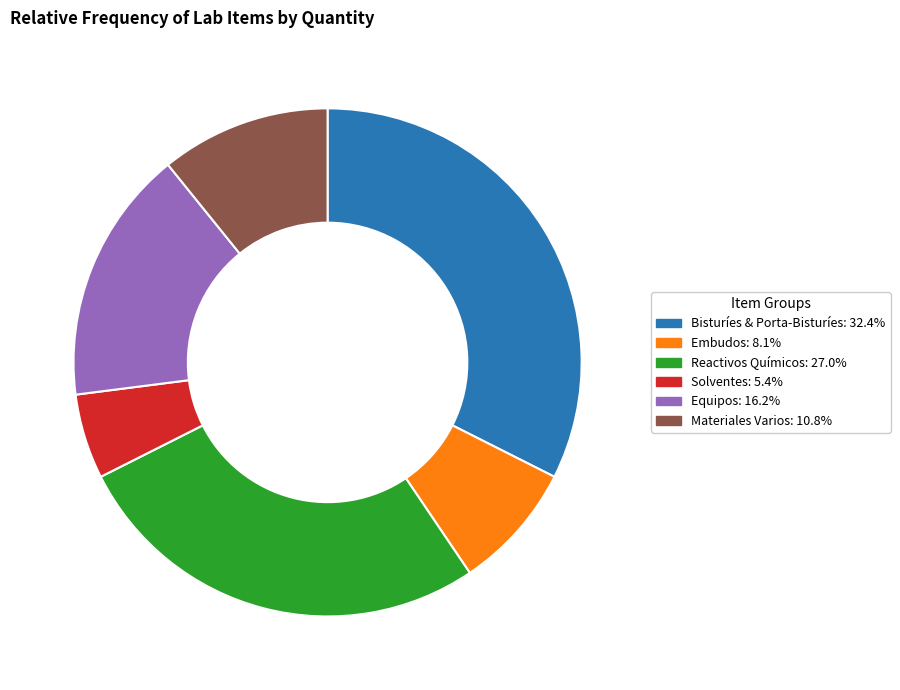

Is there any slice that represents more than half of the pie?

No